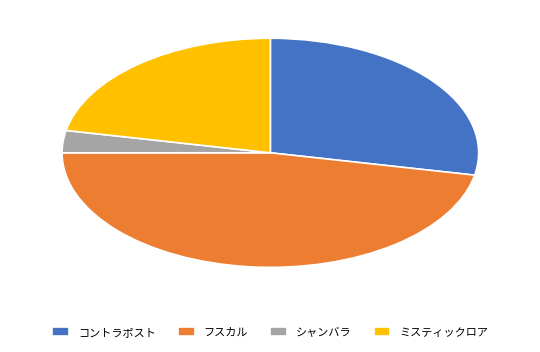

The フスカル slice represents 41% of the pie. True or false?

False